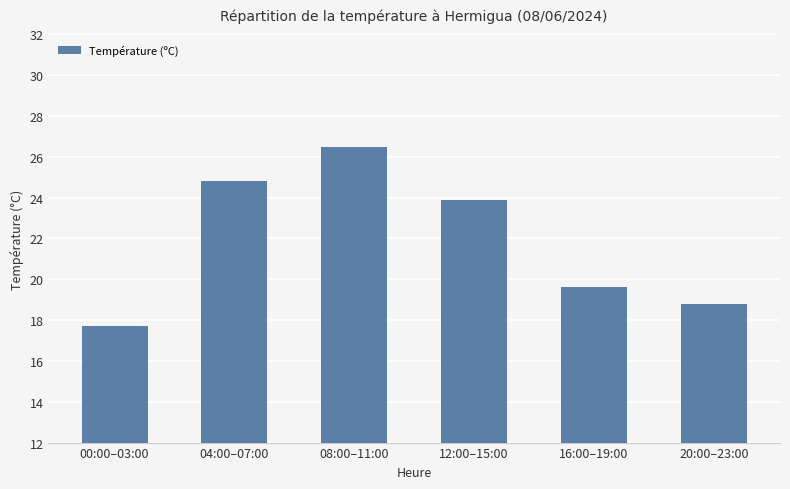

What is the difference between the maximum and minimum values?

8.8